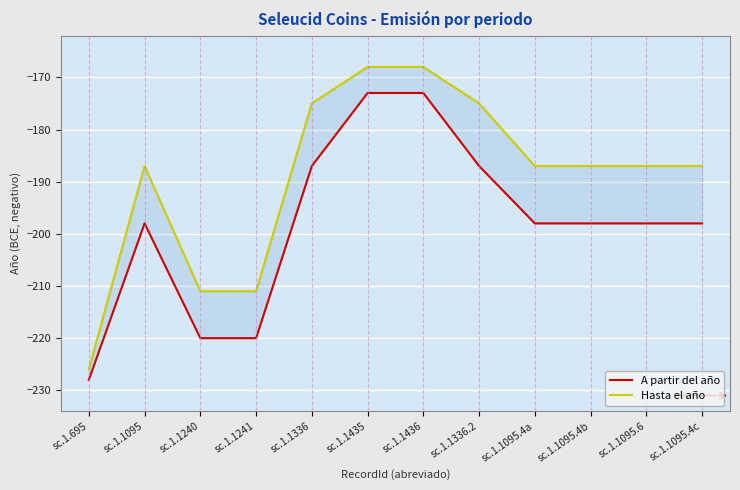

True or false: A partir del año and Hasta el año intersect in this chart.

False